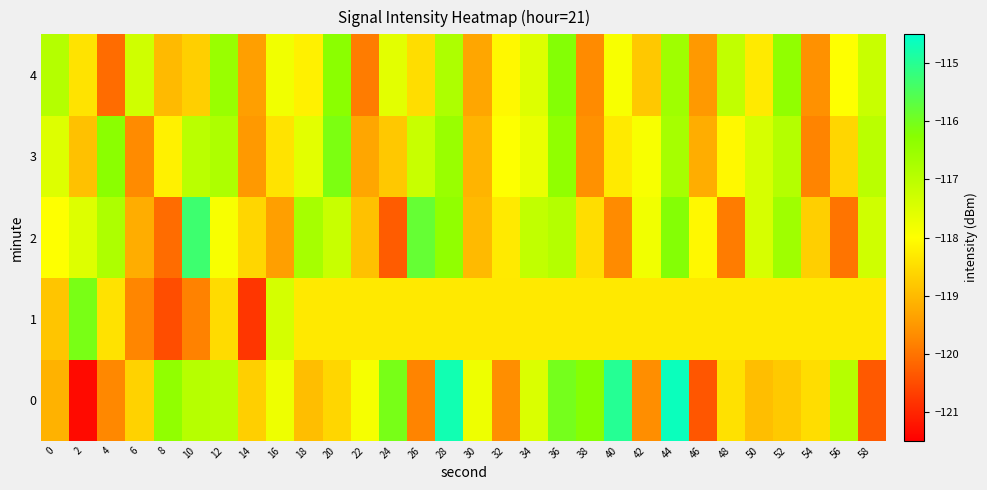

What is the spread (max minus min) of values at 58?

3.3